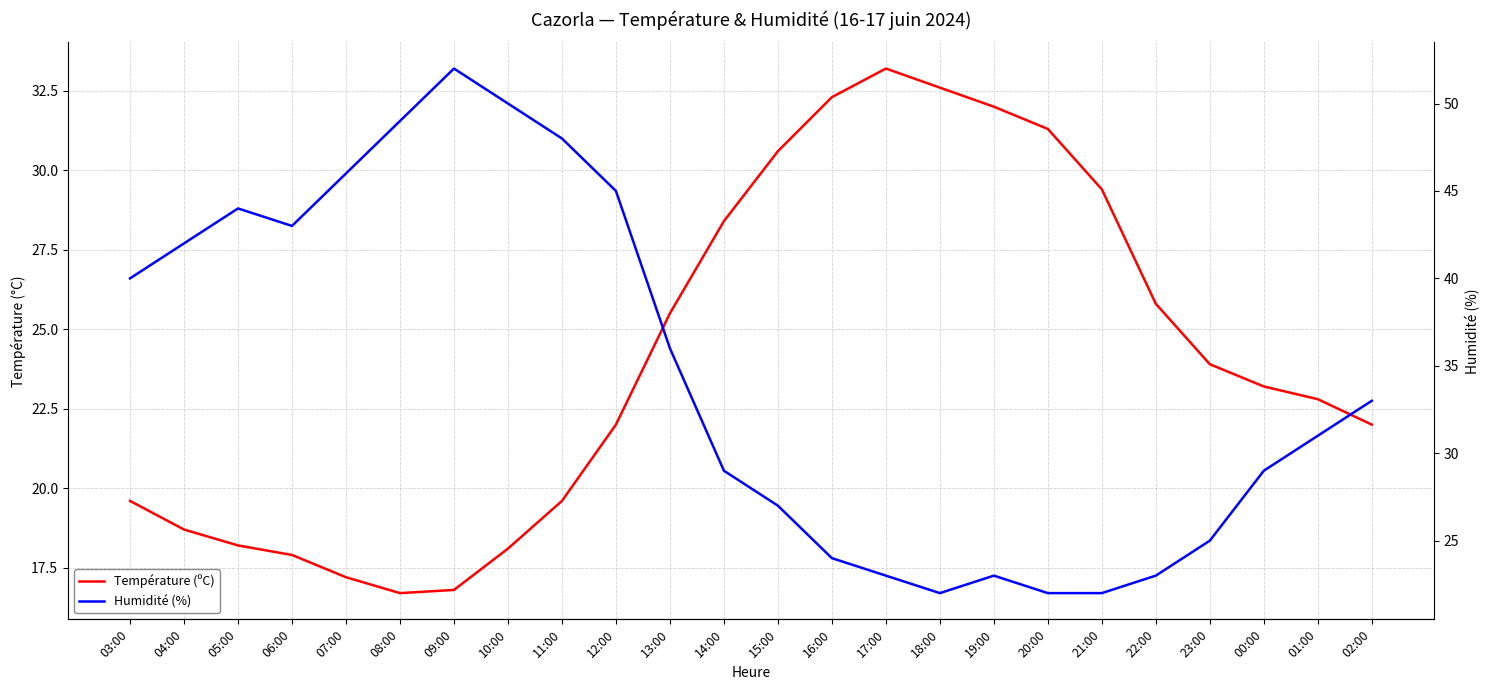

Reading left to right, extract all data points from this chart.

Température (ºC): 19.6	18.7	18.2	17.9	17.2	16.7	16.8	18.1	19.6	22.0	25.5	28.4	30.6	32.3	33.2	32.6	32.0	31.3	29.4	25.8	23.9	23.2	22.8	22.0
Humidité (%): 40.0	42.0	44.0	43.0	46.0	49.0	52.0	50.0	48.0	45.0	36.0	29.0	27.0	24.0	23.0	22.0	23.0	22.0	22.0	23.0	25.0	29.0	31.0	33.0